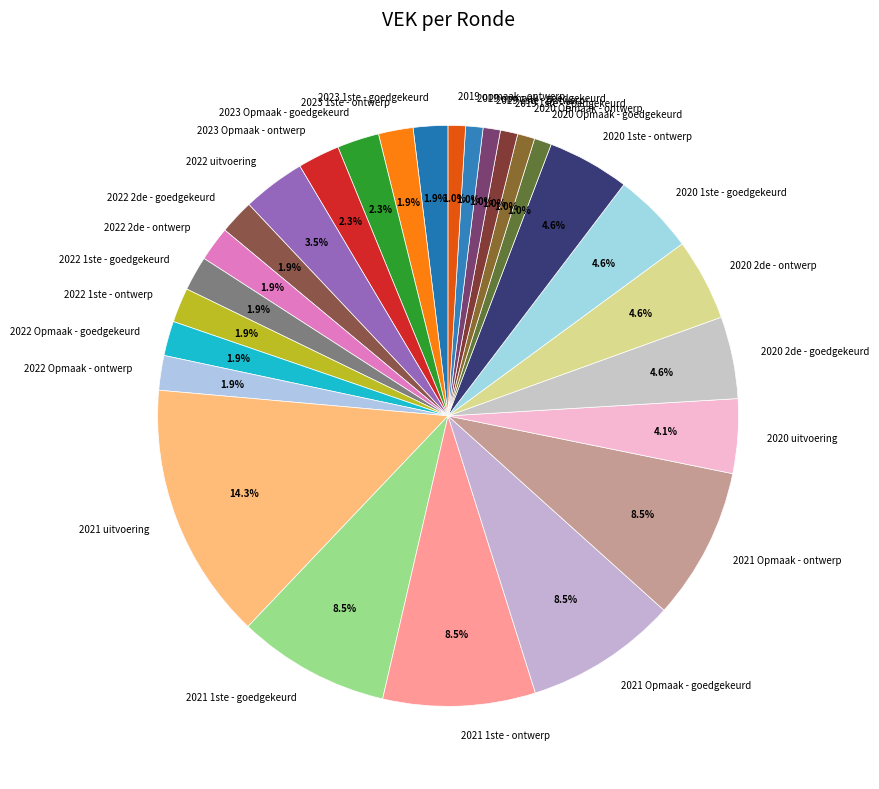

Is it true that 2020 2de - ontwerp is 5% of the pie?

True